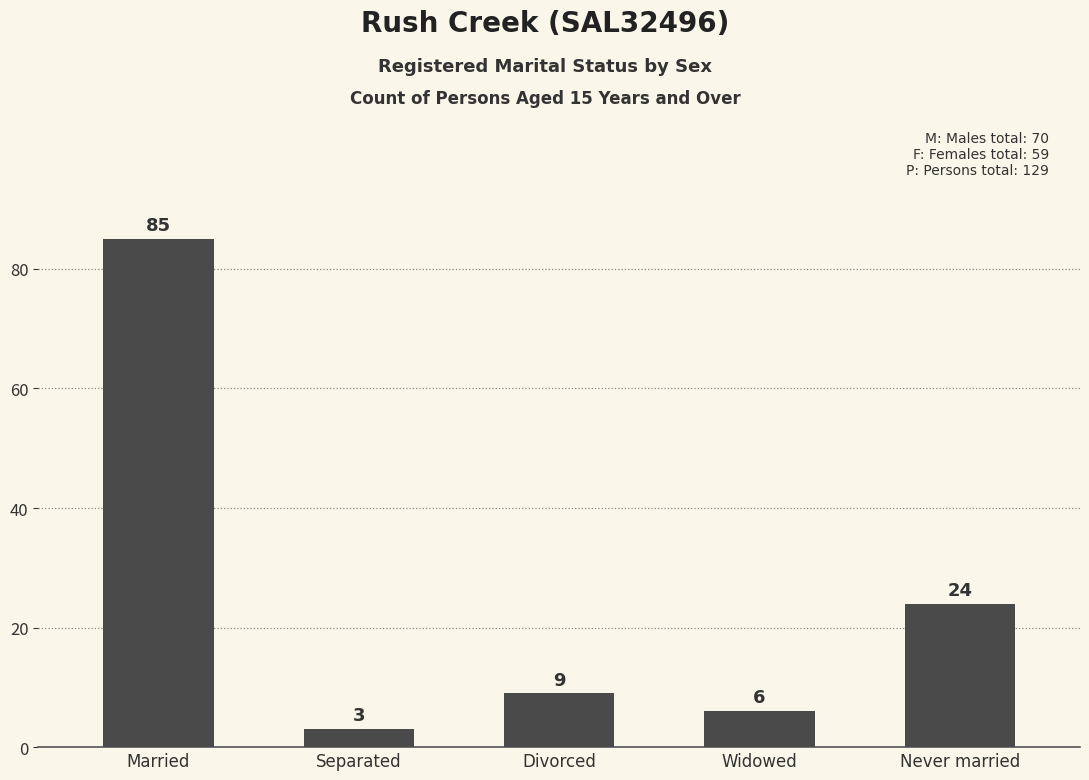

Reading left to right, transcribe all the data shown in this chart.

Married=85	Separated=3	Divorced=9	Widowed=6	Never married=24